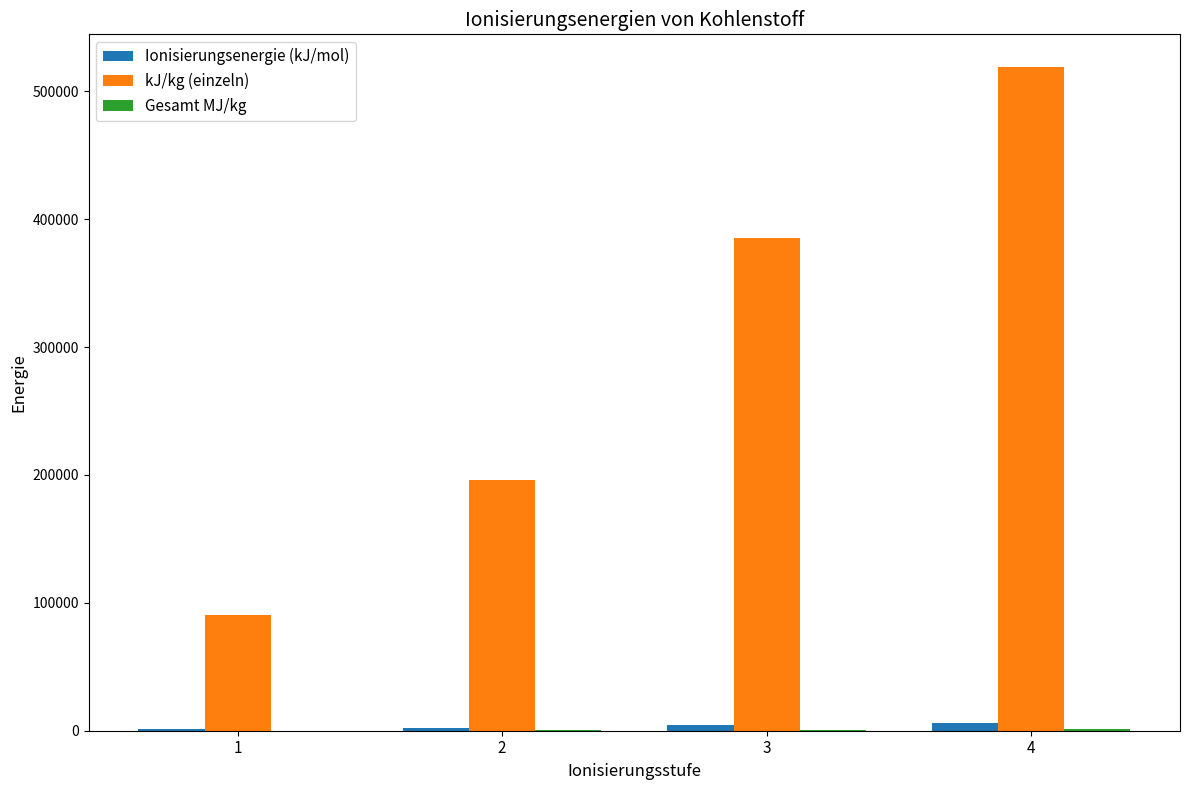

How many series are shown in this chart?

3